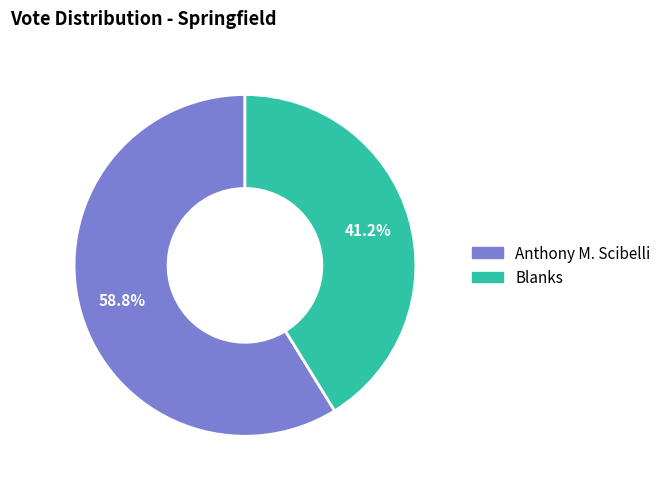

Is there a majority slice in this chart?

Yes